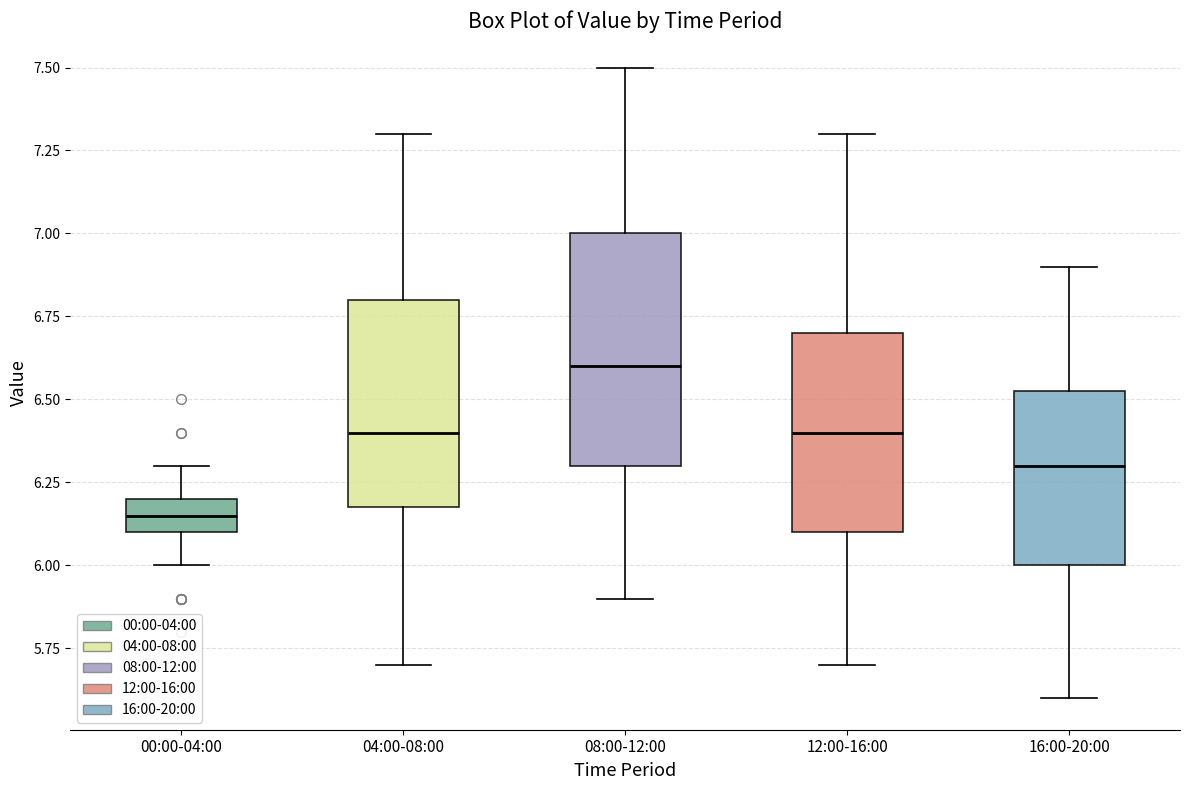

Comparing the boxes themselves (not the whiskers), which one is the tallest?

08:00-12:00